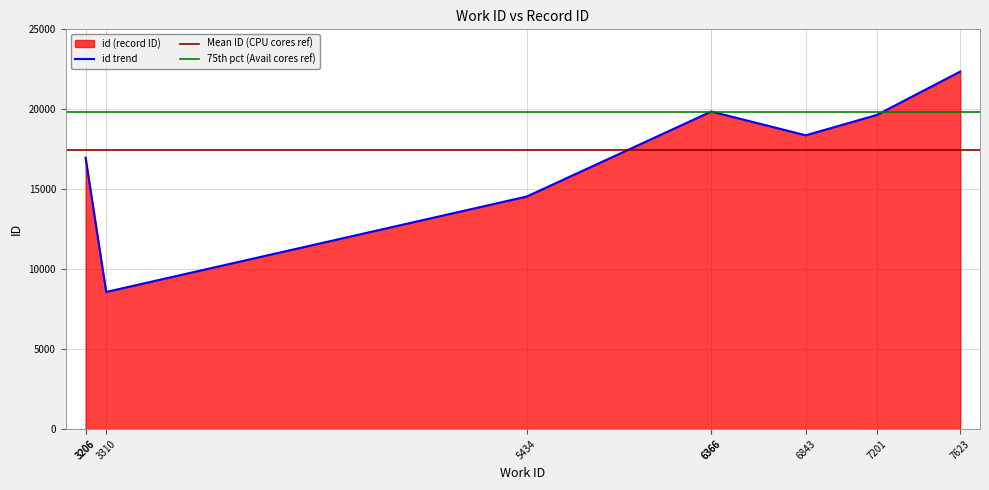

Is it true that the value at 5434 is 9195?

False